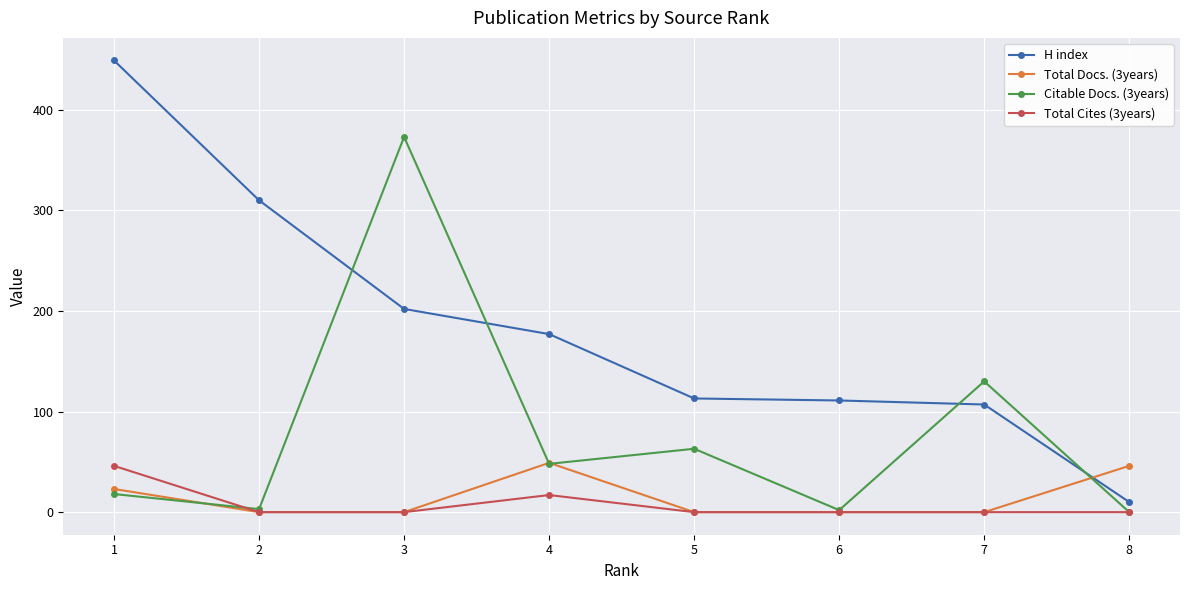

At which label is Total Cites (3years) closest to 23?

4